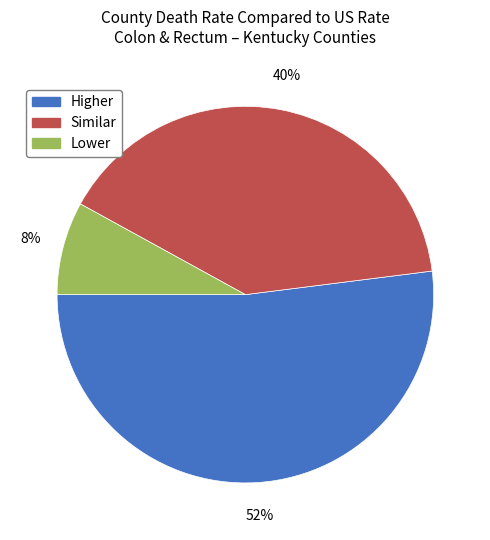

Between Higher and Lower, which is larger?

Higher